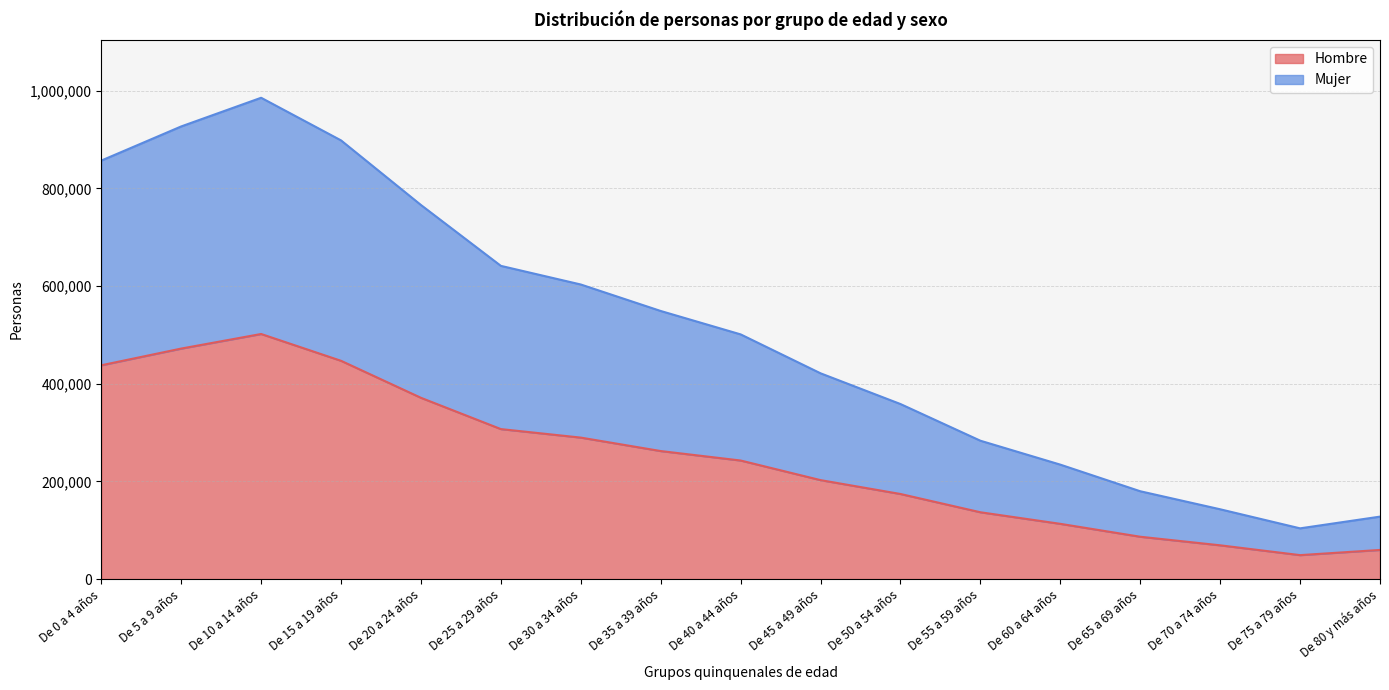

At which category does Mujer reach its first local peak?

De 10 a 14 años